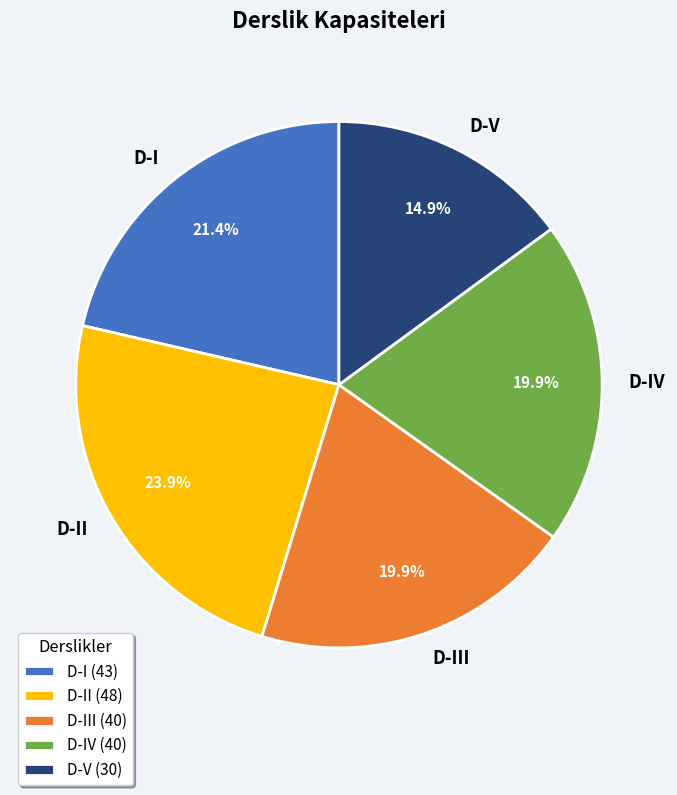

To the nearest percent, what percentage of the pie is D-I?

21%